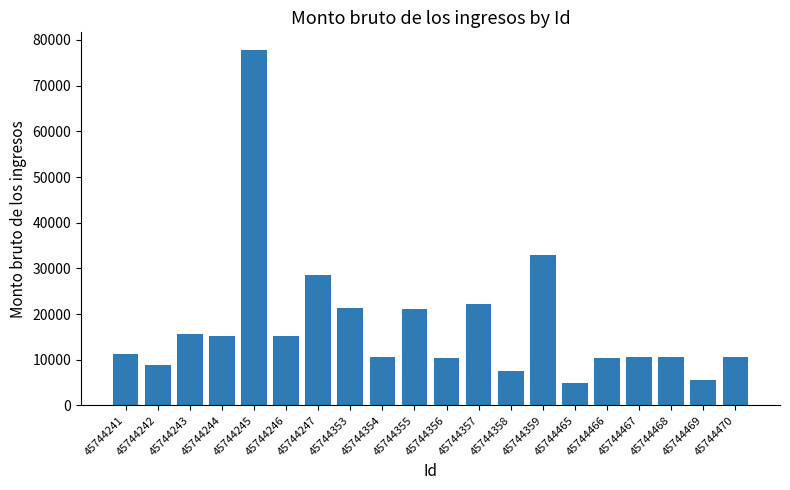

Is it true that the value at 45744467 is 10697.0?

True